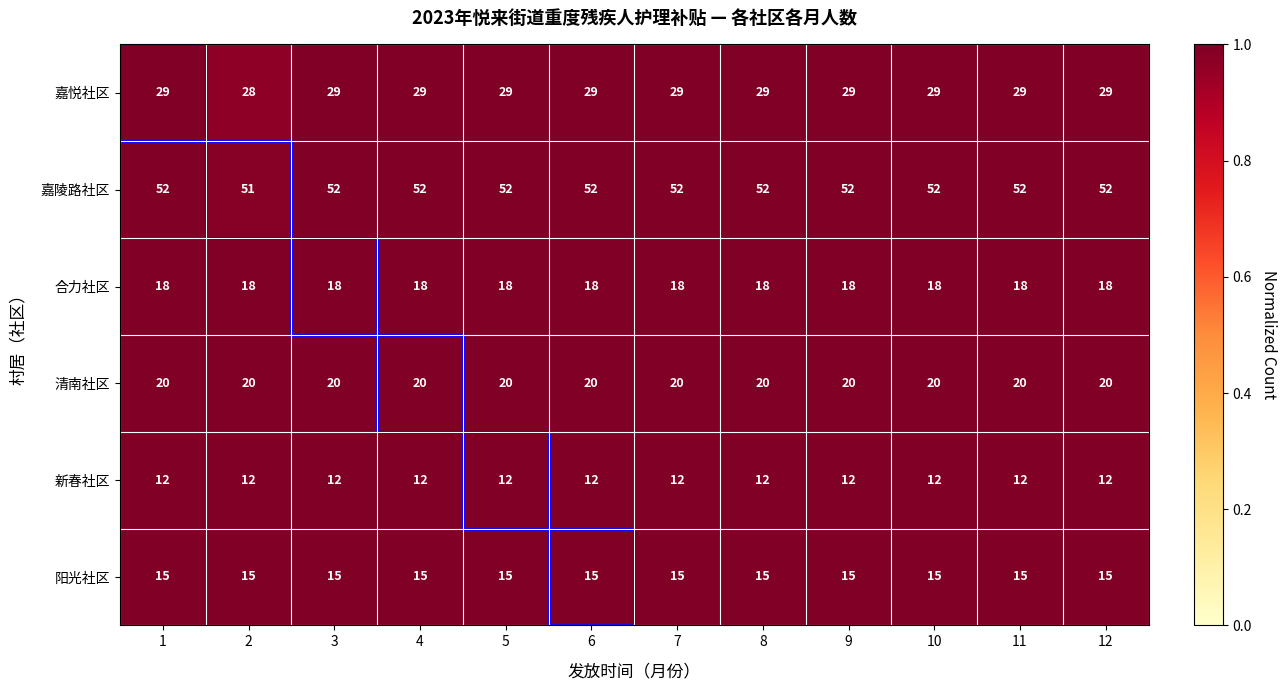

Is the value of 嘉悦社区 at 8 greater than the value of 清南社区 at 5?

Yes